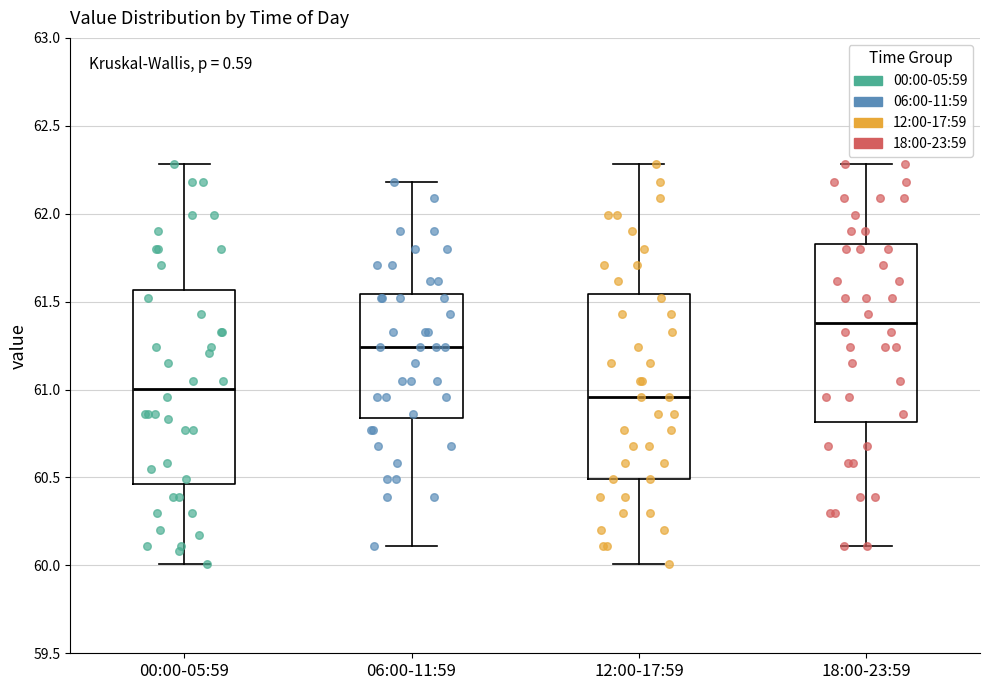

Reading left to right, transcribe this box plot: for each box, give where its median line is, the range the box spans, and where its two whiskers end, as read against the y-axis. The values are not printed on the chart, so give them approximately, as read against the axis.

00:00-05:59: median 61.00, box 60.45 to 61.55, whiskers 60.00 to 62.30
06:00-11:59: median 61.25, box 60.85 to 61.55, whiskers 60.10 to 62.20
12:00-17:59: median 60.95, box 60.50 to 61.55, whiskers 60.00 to 62.30
18:00-23:59: median 61.40, box 60.80 to 61.85, whiskers 60.10 to 62.30